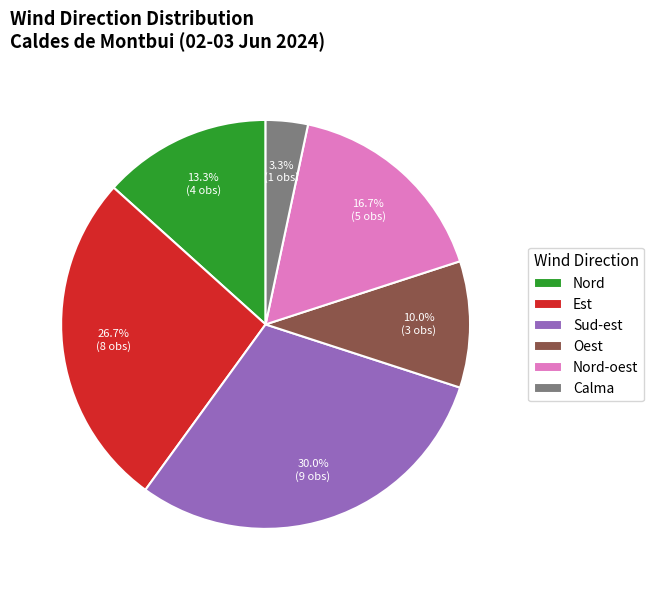

To the nearest percent, what is the combined percentage of Sud-est and Nord?

43%